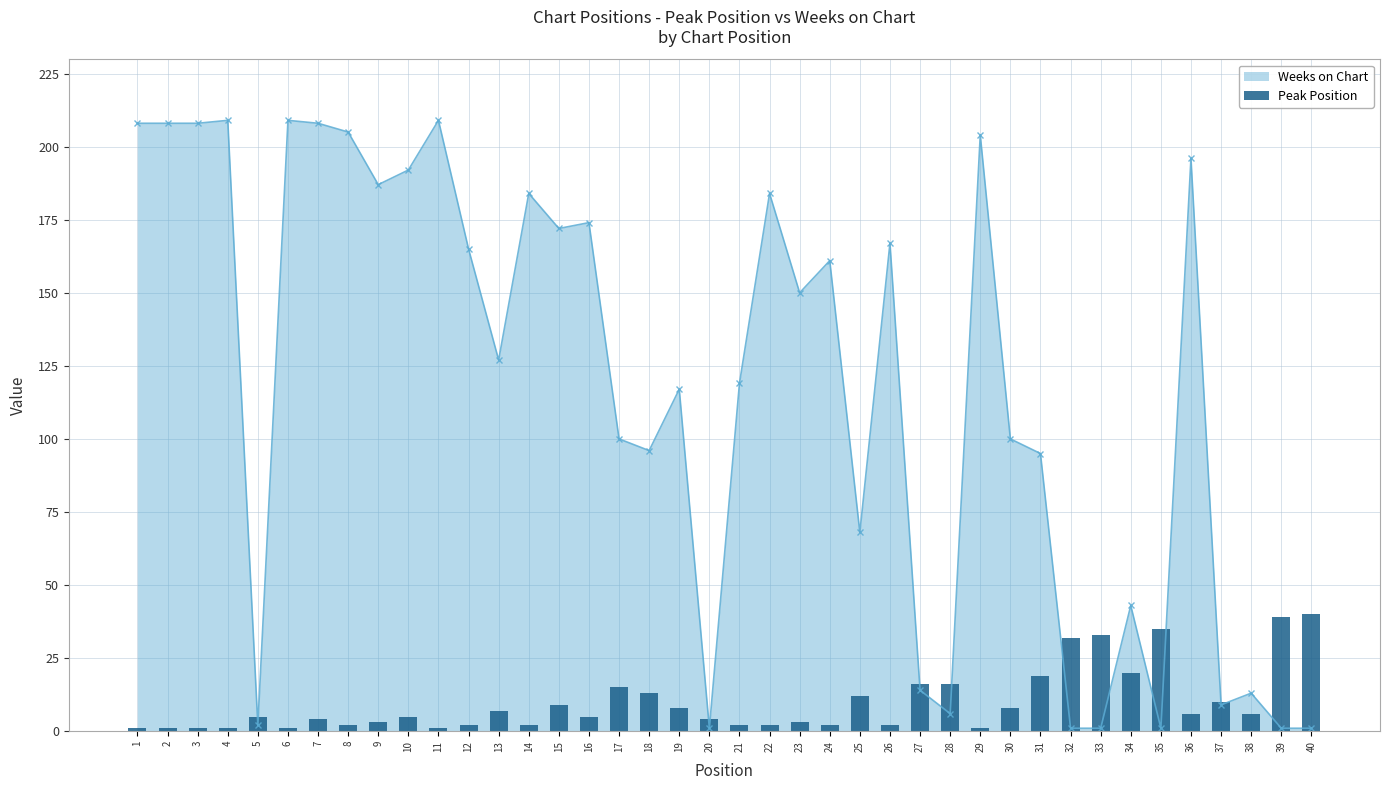

List the labels in order of value, smallest first.

1, 2, 3, 4, 6, 11, 29, 8, 12, 14, 21, 22, 24, 26, 9, 23, 7, 20, 5, 10, 16, 36, 38, 13, 19, 30, 15, 37, 25, 18, 17, 27, 28, 31, 34, 32, 33, 35, 39, 40